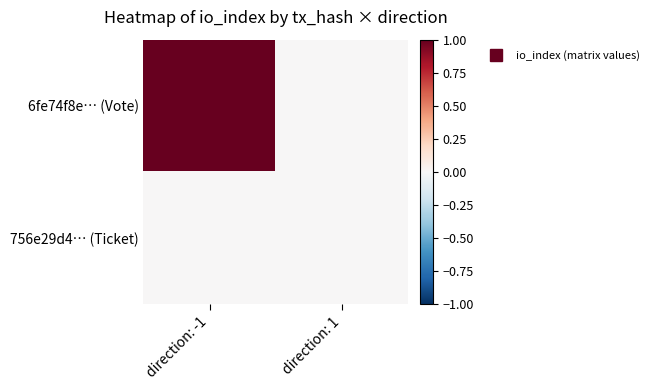

What is the total value across all series at direction: -1?

1